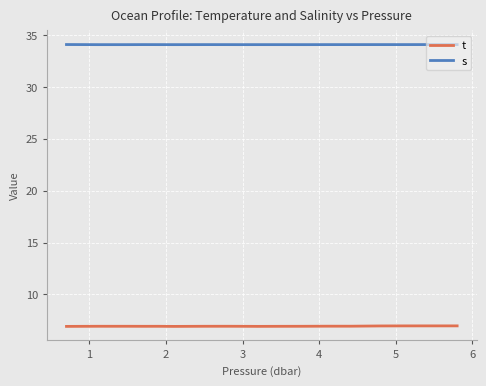

What is the sum of all s values?

681.4